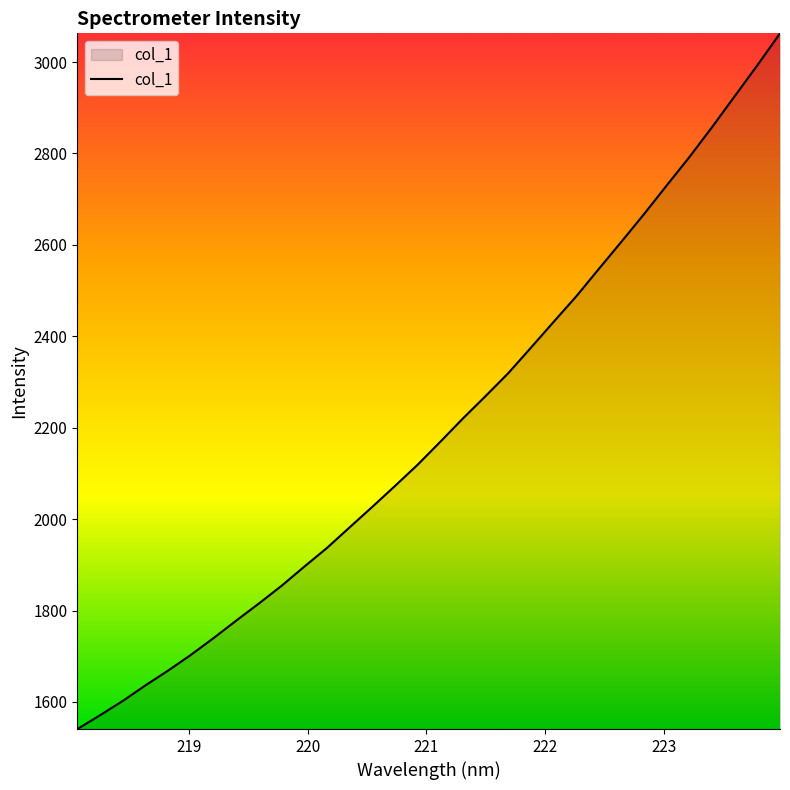

What is the difference between the maximum and minimum values?

1522.1